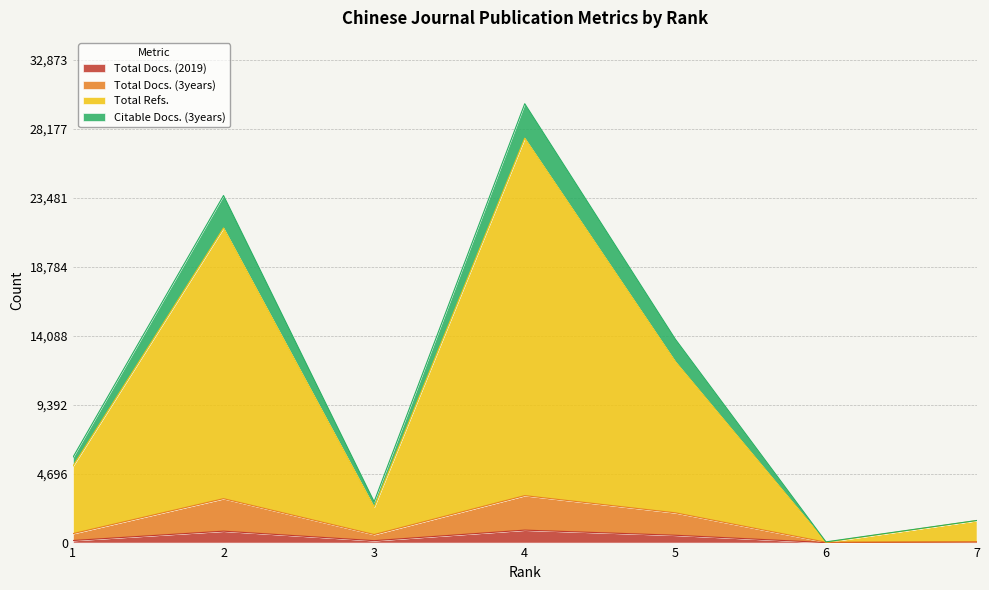

At how many categories does at least one series exceed 7560?

3